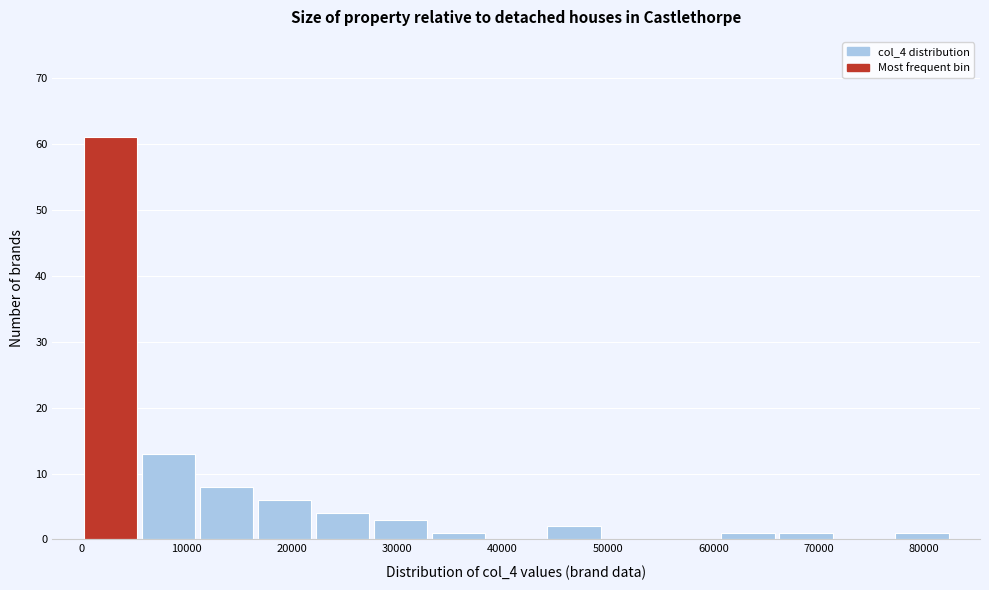

Reading left to right, list every bar in this chart as the range it spans on the x-axis followed by its height. Neither the bar edges nor the heights are printed on the chart, so give them approximately, as read against the axes.

0 to 6000: 61
6000 to 11000: 13
11000 to 17000: 8
17000 to 22000: 6
22000 to 28000: 4
28000 to 33000: 3
33000 to 39000: 1
39000 to 44000: 0
44000 to 50000: 2
50000 to 55000: 0
55000 to 61000: 0
61000 to 66000: 1
66000 to 72000: 1
72000 to 77000: 0
77000 to 83000: 1